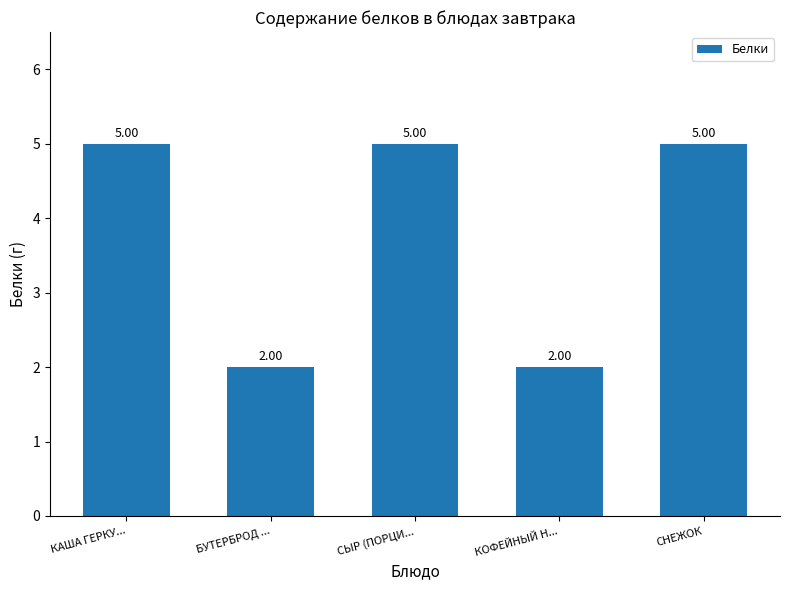

What is the ratio of the value at КОФЕЙНЫЙ Н... to the value at СЫР (ПОРЦИ...?

0.4